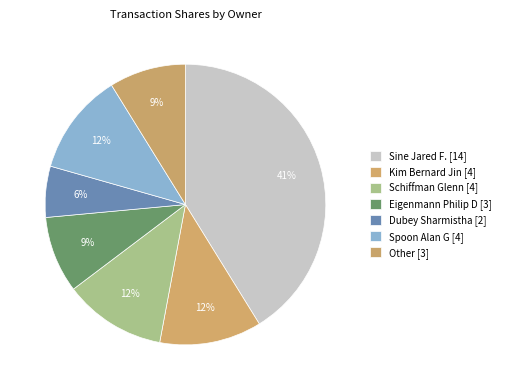

The Dubey Sharmistha slice represents 18% of the pie. True or false?

False